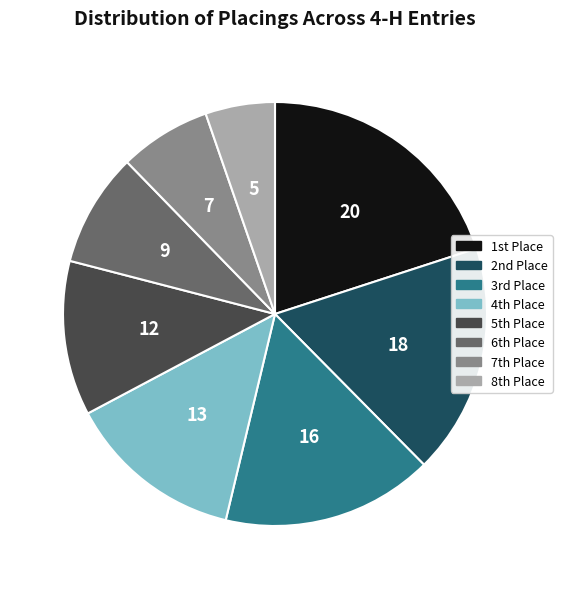

Which slice is the smallest?

8th Place